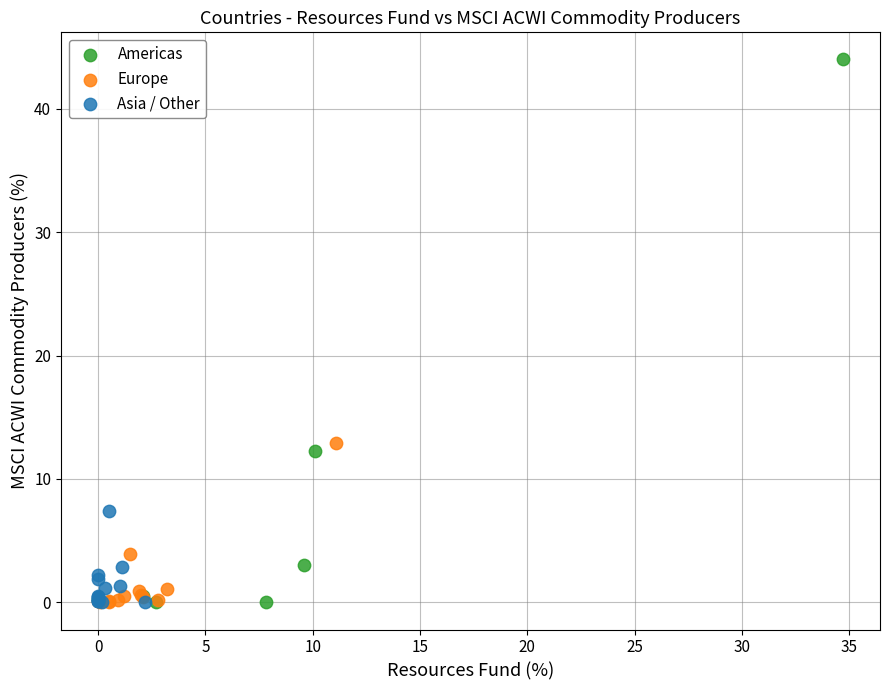

What are all the series names shown in the legend?

Americas, Europe, Asia / Other